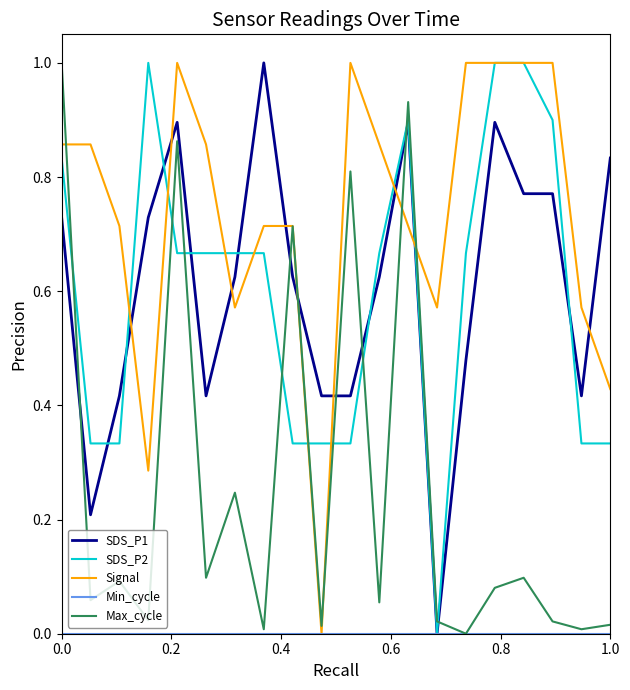

True or false: SDS_P1 and Max_cycle cross at least once.

True